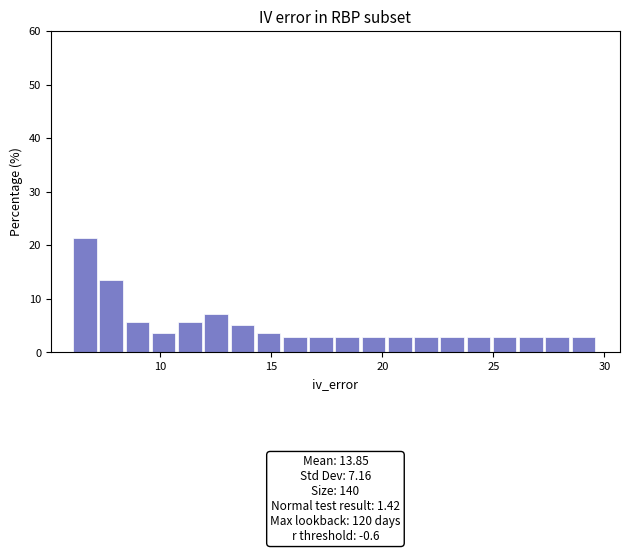

Read against the x-axis, roughly where is the centre of the tallest bar?

6.5